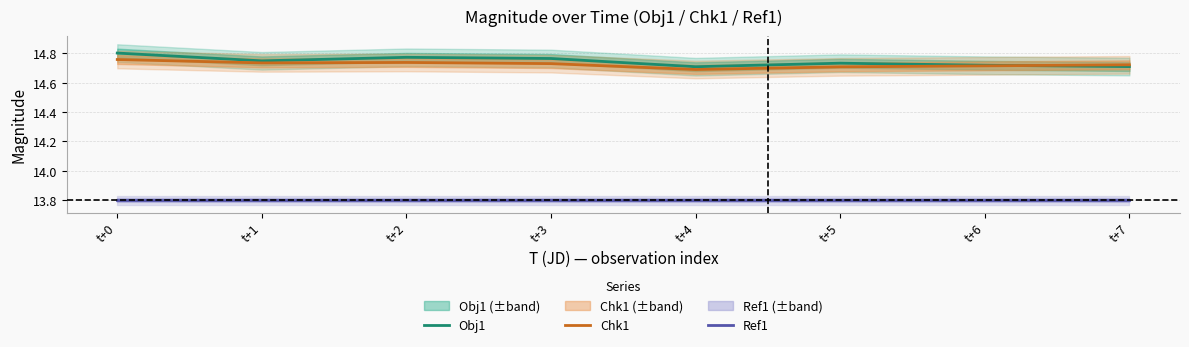

Rank the categories by Ref1 value from highest to lowest.

t+0, t+1, t+2, t+3, t+4, t+5, t+6, t+7